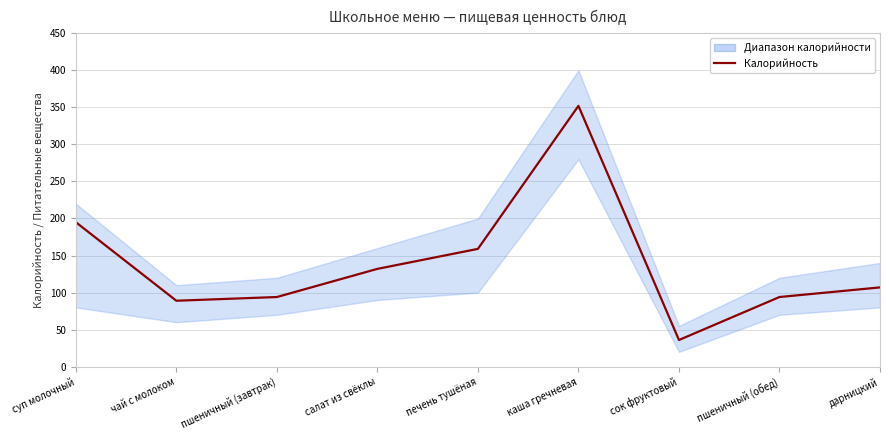

Reading left to right, what are all the values shown in this chart?

195	89	94	132	159	352	36	94	107